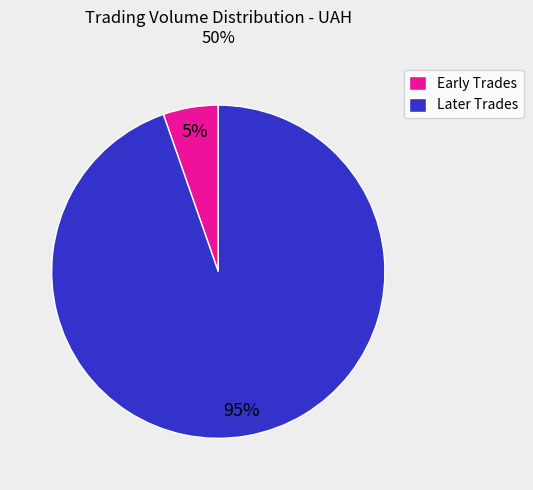

What percentage is the Early Trades slice, to the nearest percent?

5%